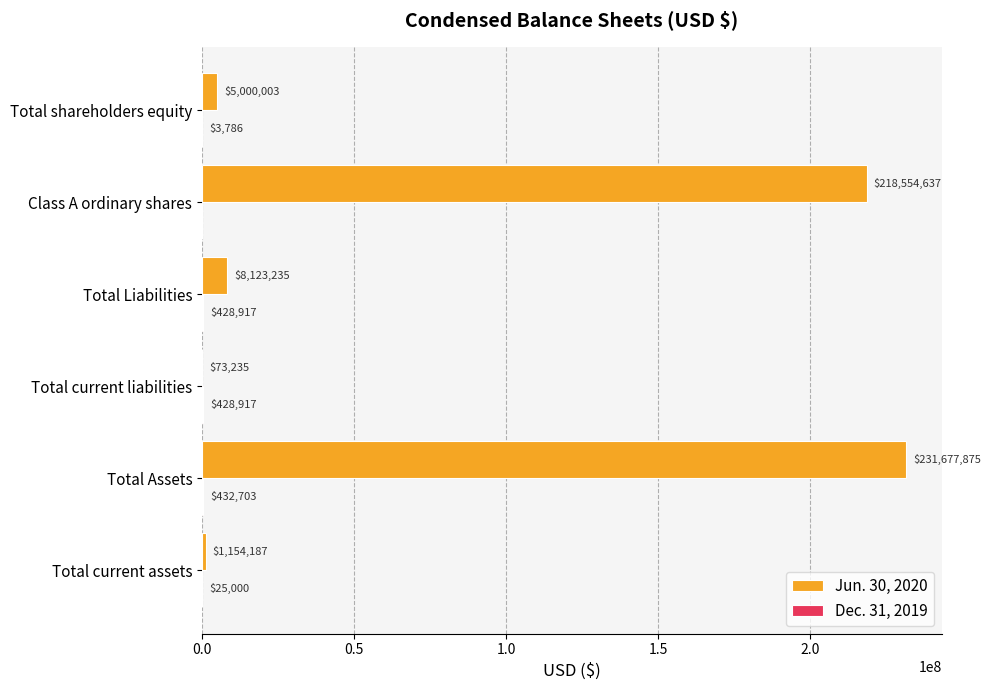

Which label corresponds to the largest value in the chart?

Total Assets